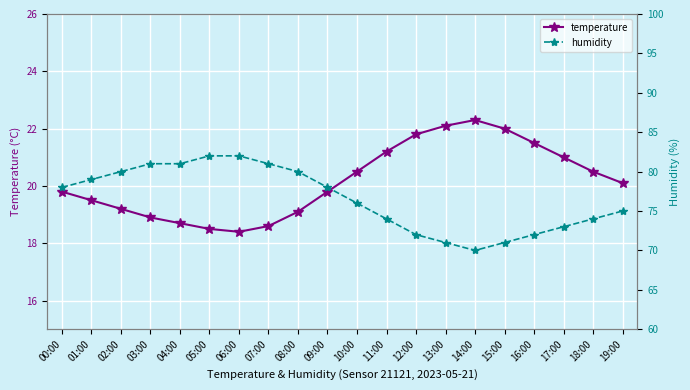

What is the sum of the temperature values at 02:00 and 16:00?

40.7